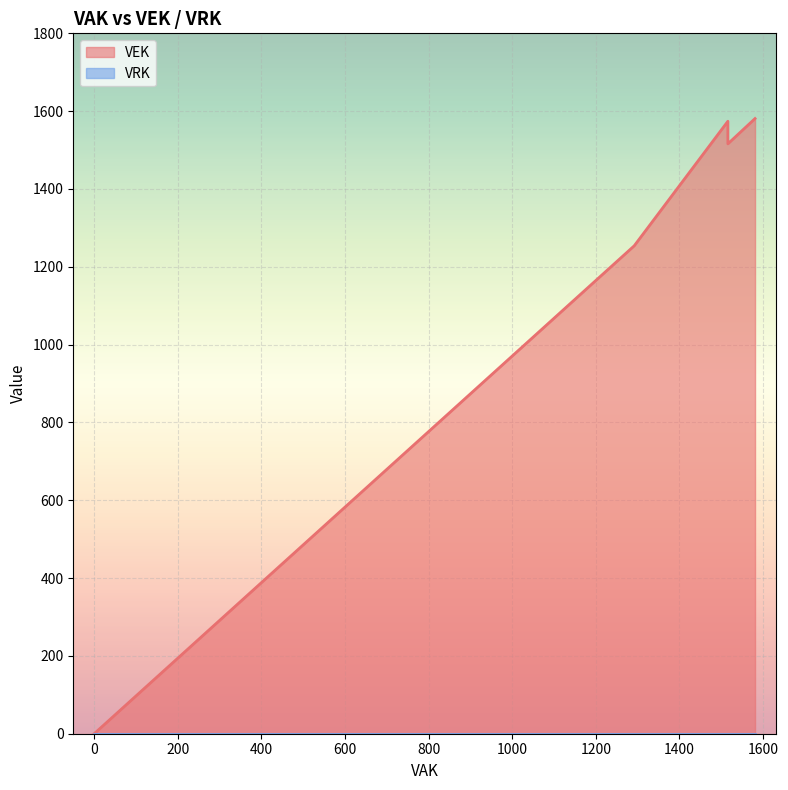

What is the value of the 6th point from the left?

1254